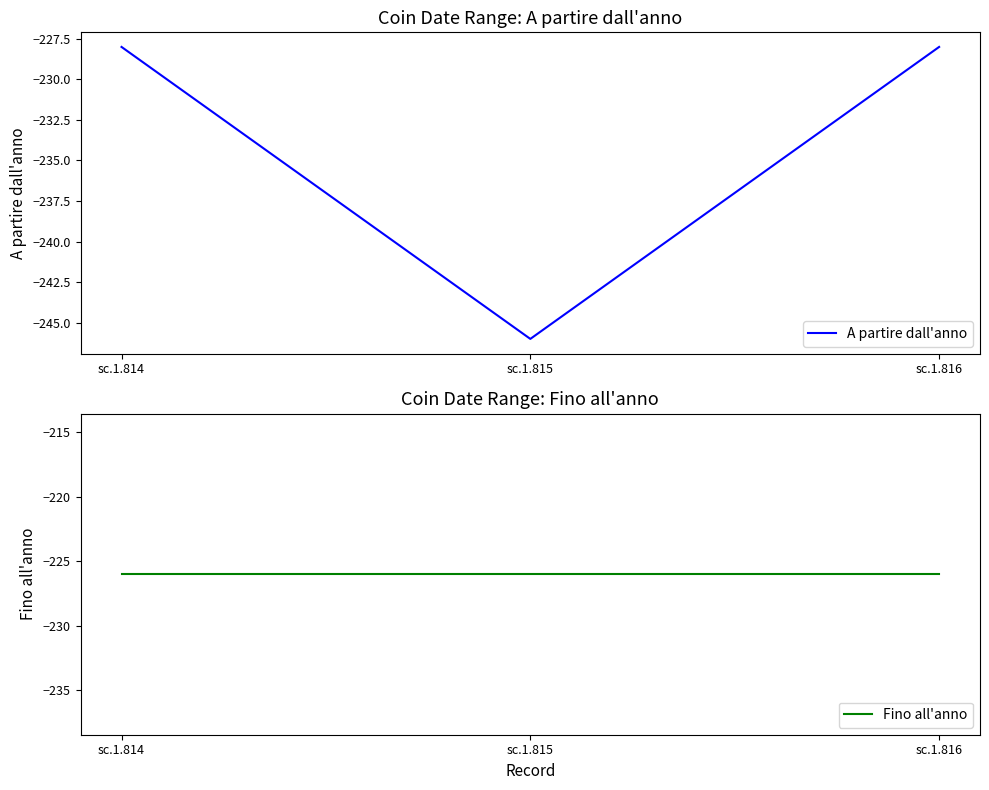

Rank the categories by Fino all'anno value from highest to lowest.

sc.1.814, sc.1.815, sc.1.816